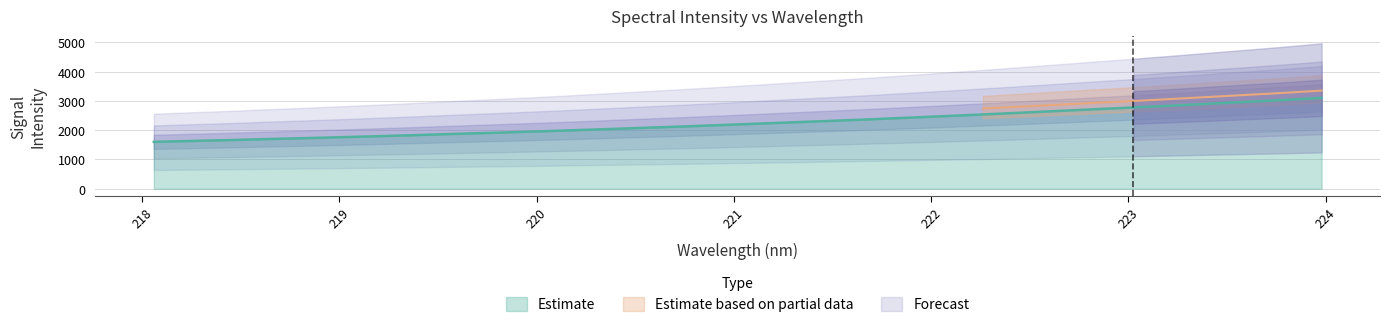

Reading left to right, transcribe all the data shown in this chart.

218.0596=1603.3	218.2508=1633.6	218.442=1663.2	218.6332=1698.6	218.8244=1729.3	219.0156=1763.7	219.2067=1798.8	219.3979=1835.8	219.589=1876.4	219.7801=1913.0	219.9712=1952.5	220.1623=1993.7	220.3533=2038.3	220.5444=2083.1	220.7354=2127.0	220.9264=2174.6	221.1174=2223.8	221.3083=2273.9	221.4993=2322.6	221.6902=2372.8	221.8812=2427.8	222.0721=2483.1	222.263=2539.9	222.4538=2598.1	222.6447=2659.0	222.8355=2719.7	223.0264=2777.9	223.2172=2840.2	223.408=2905.4	223.5987=2970.0	223.7895=3034.9	223.9802=3106.7